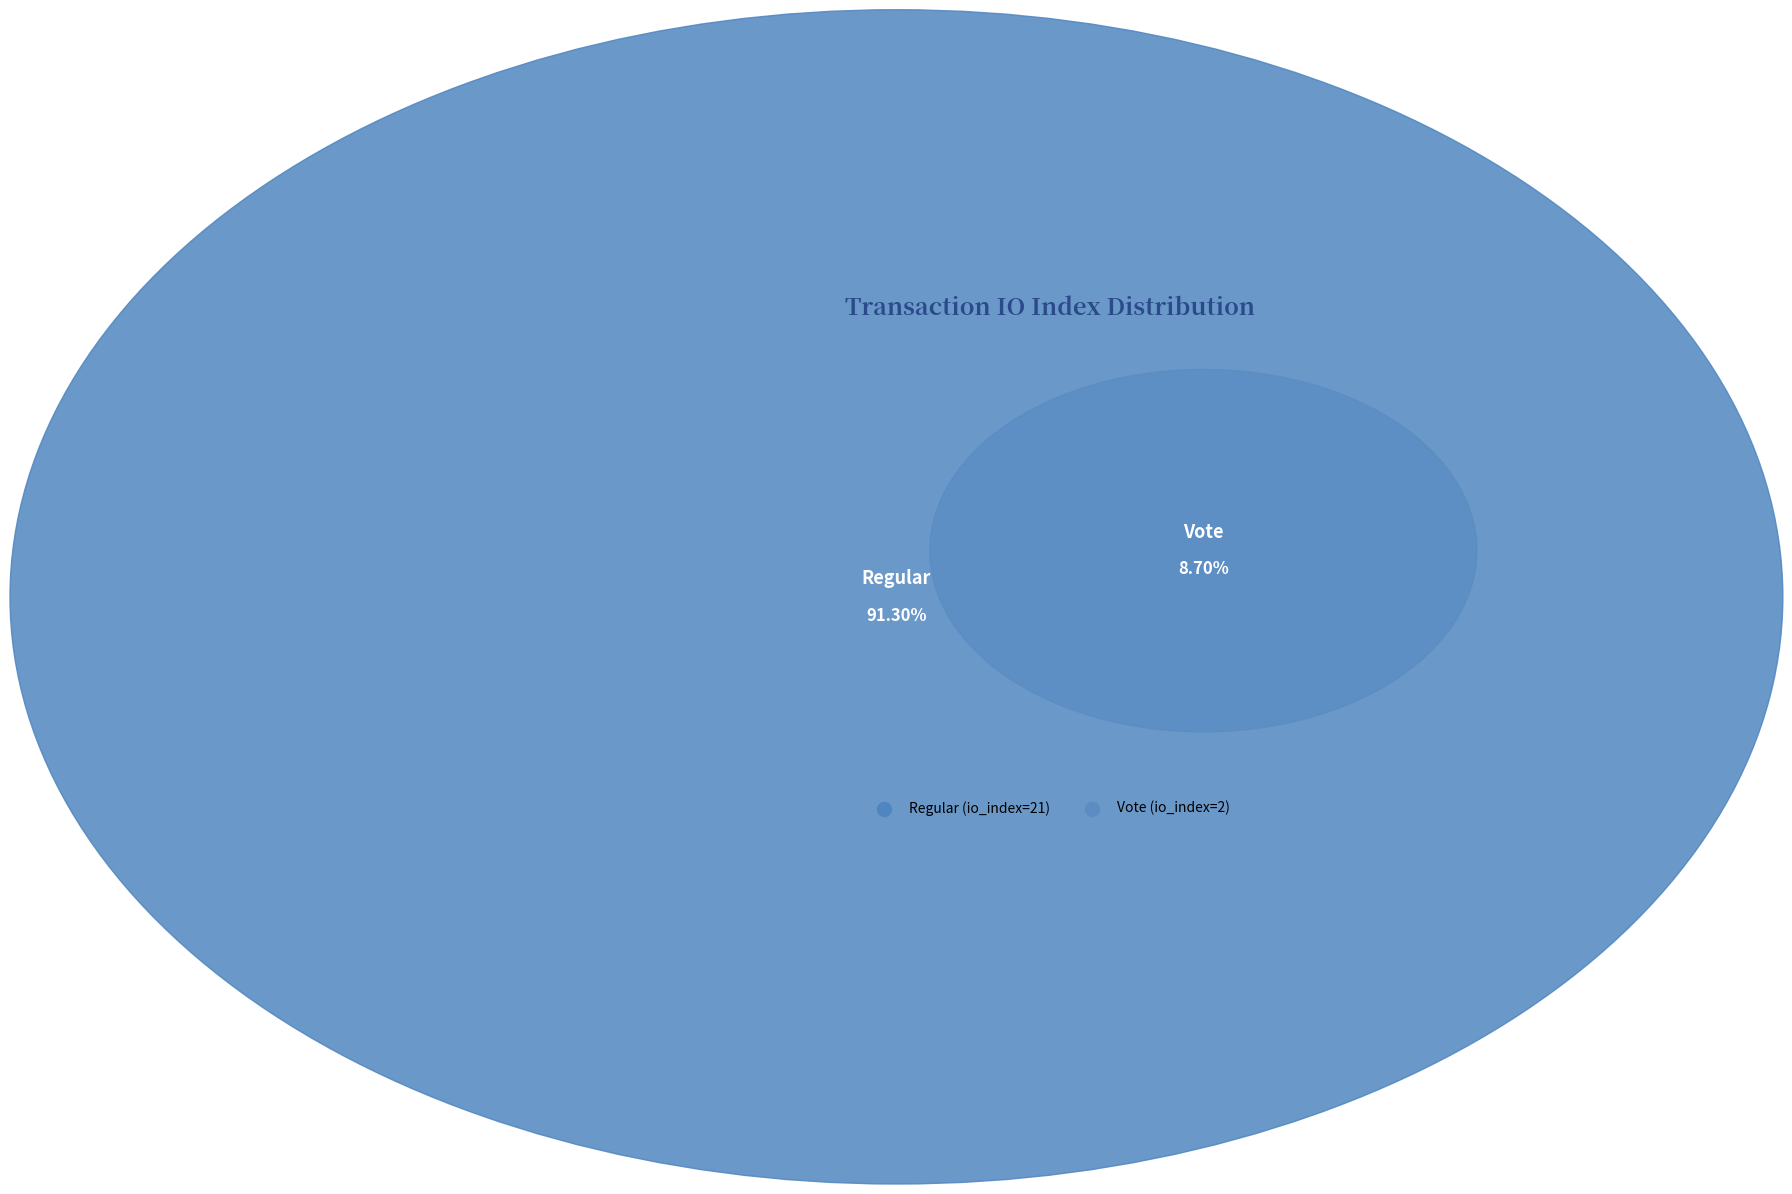

To the nearest percent, what portion does Vote (io_index=2) represent?

9%